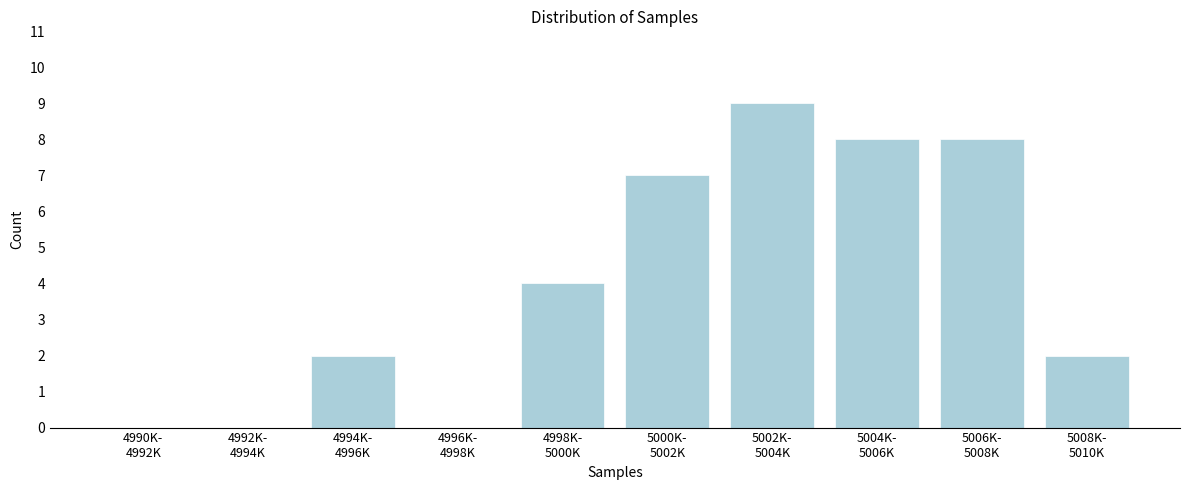

What is the sum of all values?

40